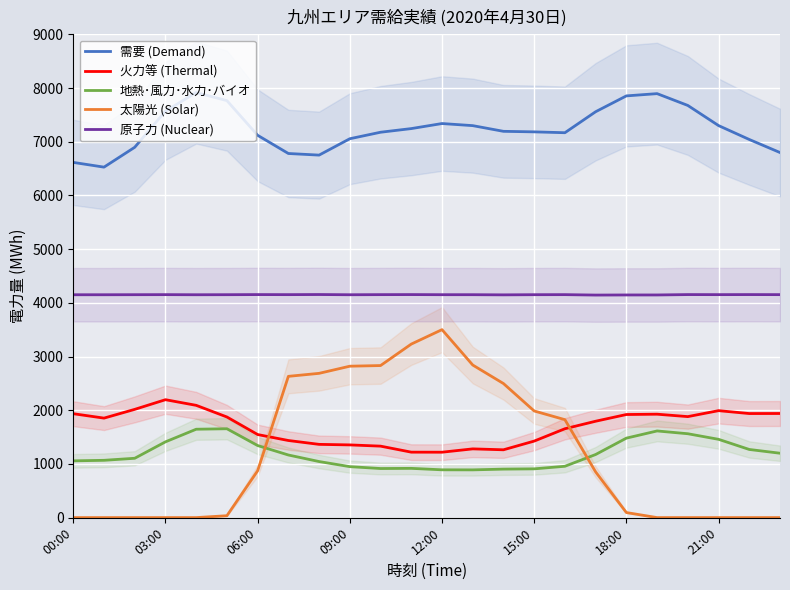

Is this an area chart (filled region under the line)?

No